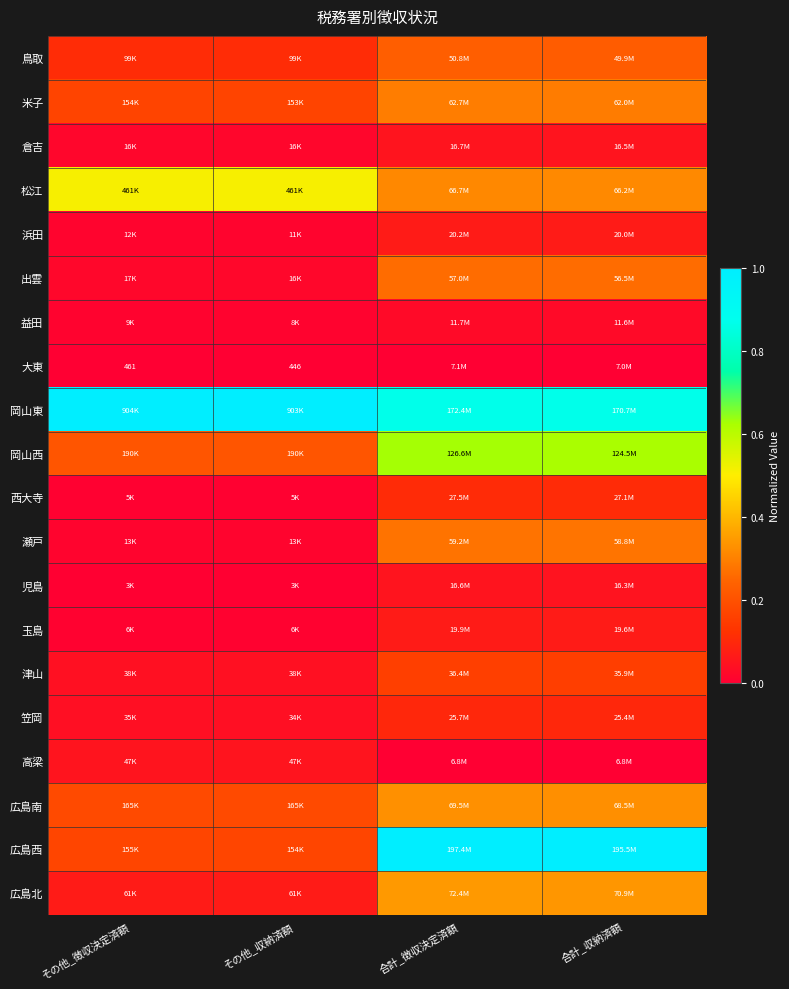

Which series has the largest range (max minus min)?

広島西